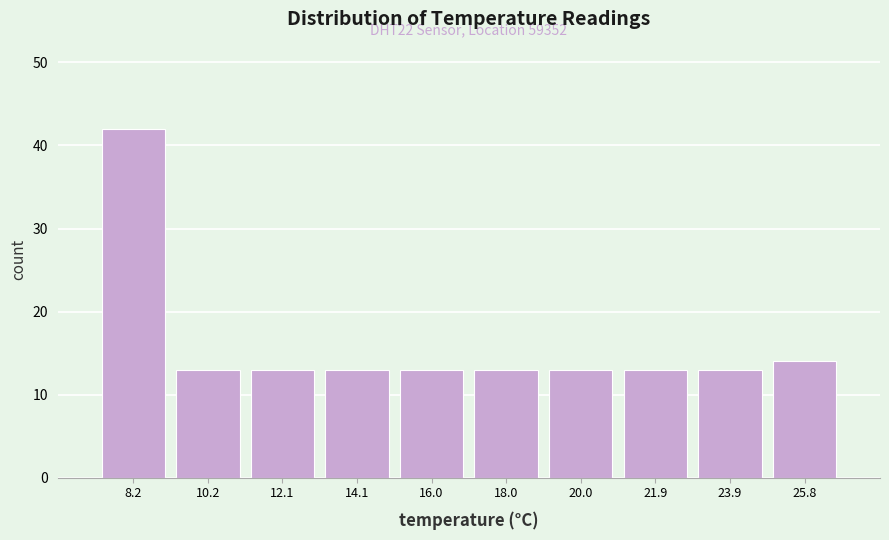

Which range on the x-axis has the tallest bar?

7.2 to 9.2